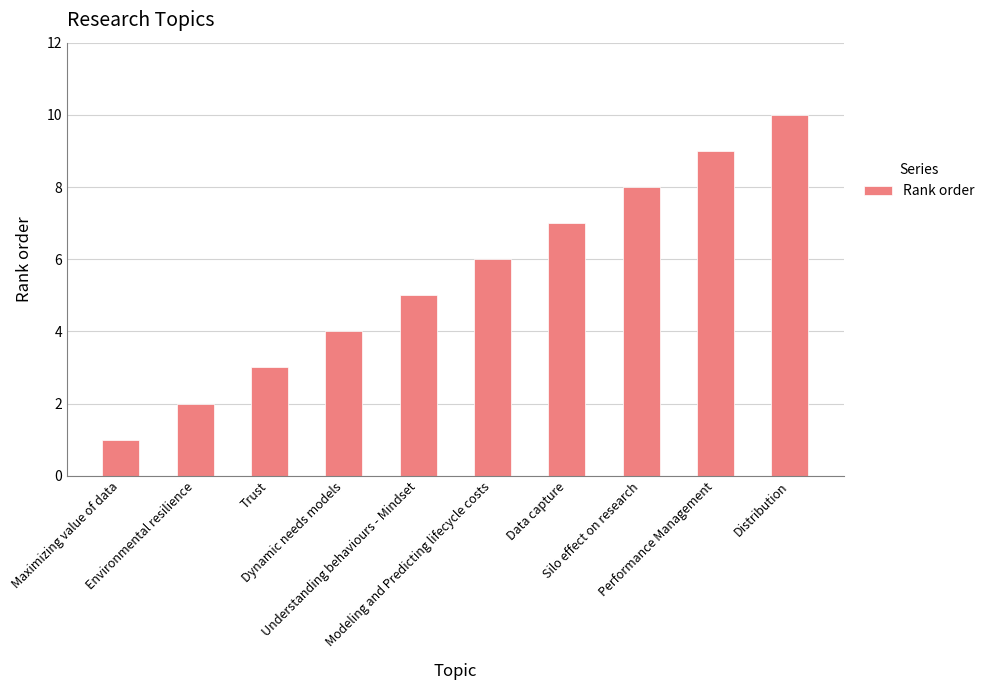

What is the minimum value shown in the chart?

1